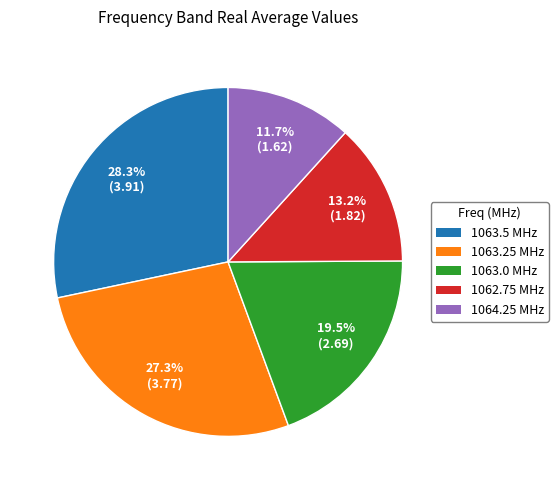

To the nearest percent, what is the difference between the 1064.25 and 1063.0 slice percentages?

8%